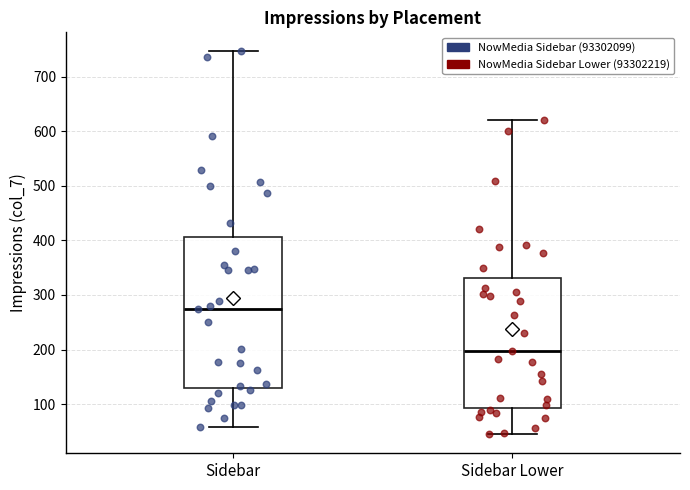

Reading left to right, read every box against the y-axis: the position of its median line, the range the box covers, and the ends of its whiskers. The values are not printed on the chart, so give them approximately, as read against the axis.

Sidebar: median 280, box 130 to 410, whiskers 60 to 750
Sidebar Lower: median 200, box 90 to 330, whiskers 50 to 620